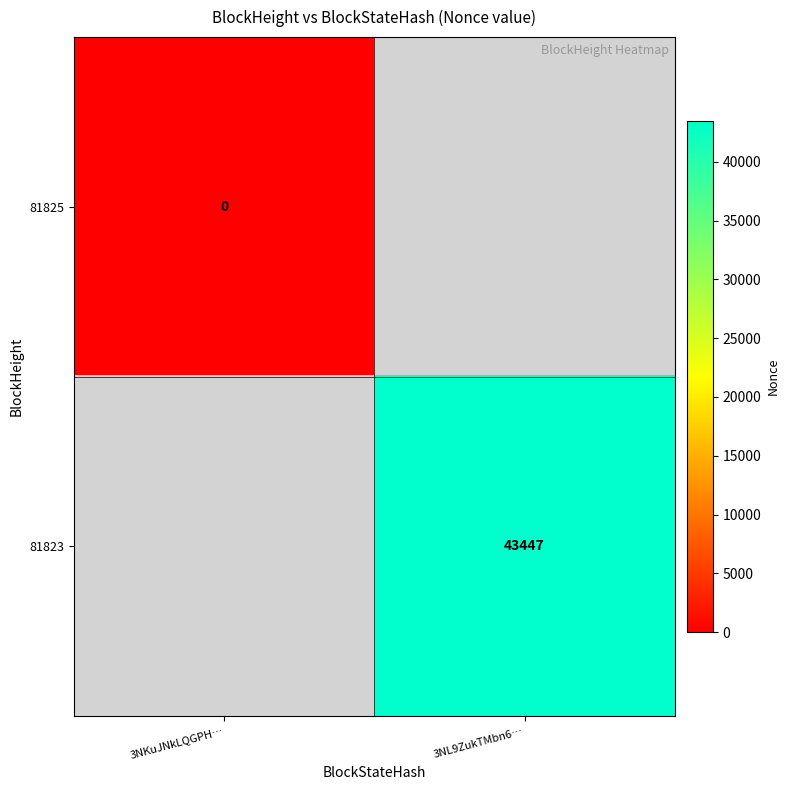

The 81823 series shows 63365 at 3NL9ZukTMbn6…. True or false?

False